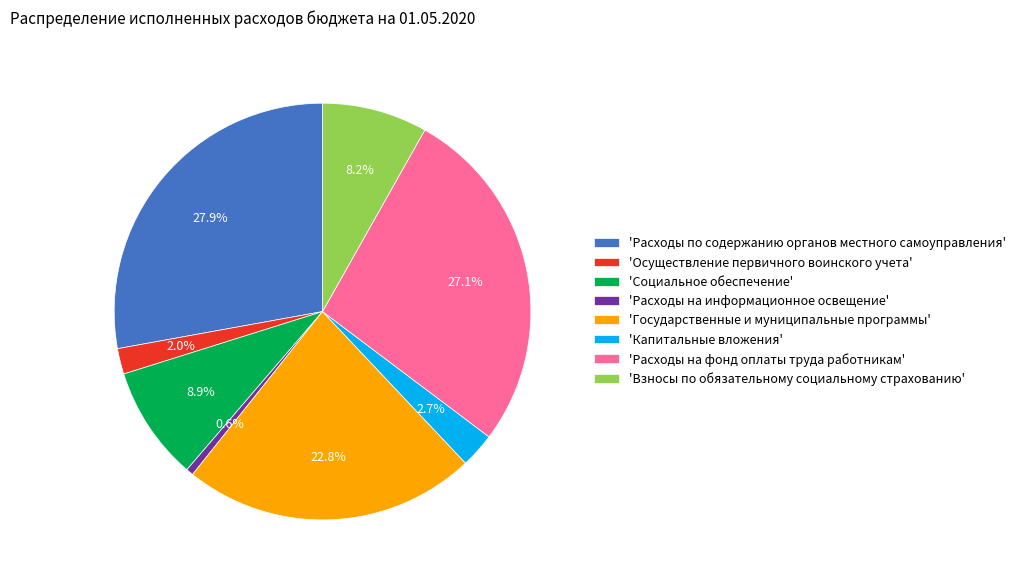

Is the sum of 'Расходы на информационное освещение' and 'Капитальные вложения' greater than half?

No